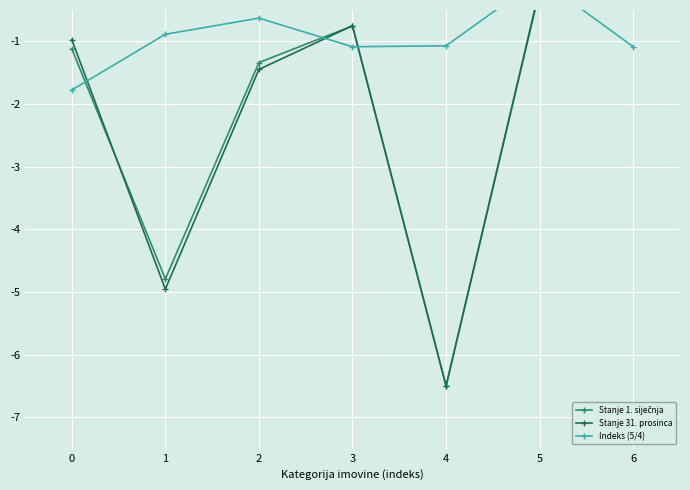

How many intersections are there between Stanje 1. siječnja and Indeks (5/4)?

4